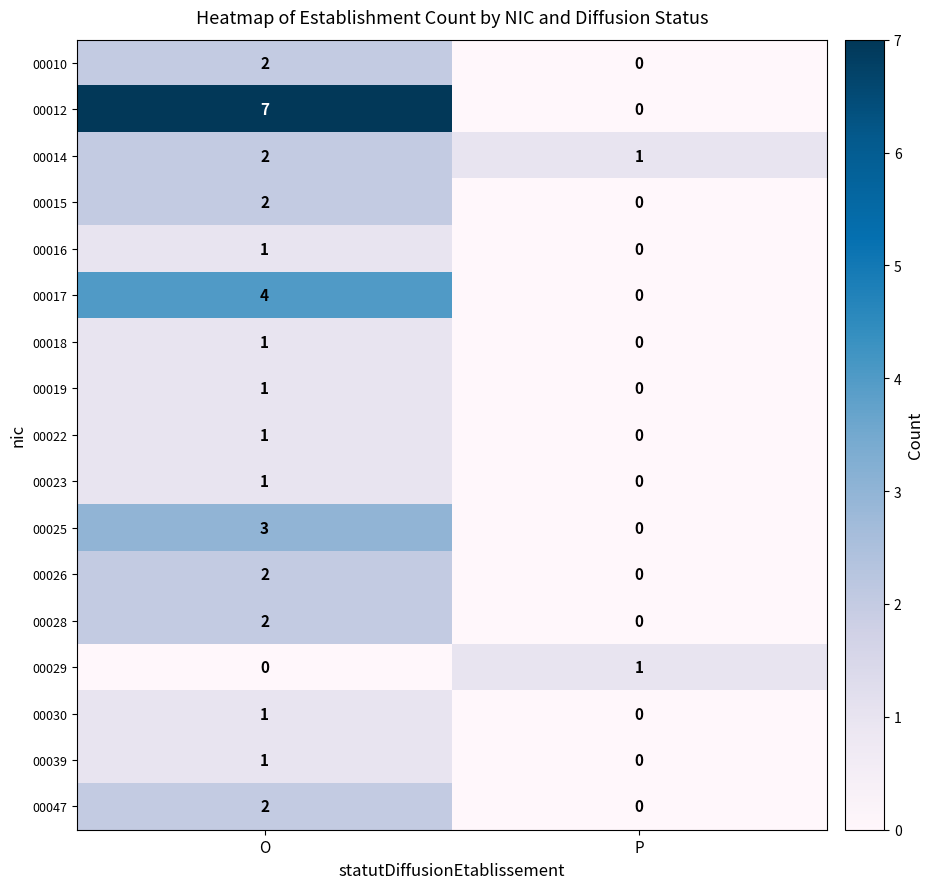

At which label is 00019 closest to 0?

P